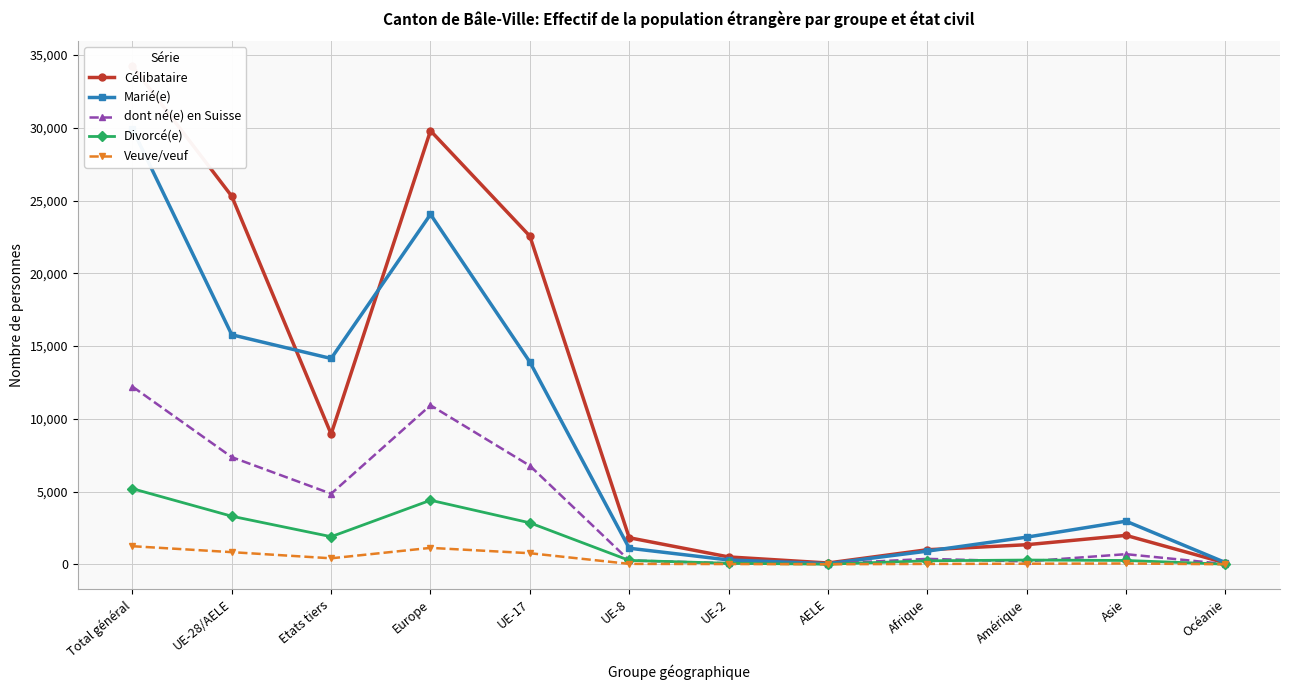

Where is Marié(e) nearest to the value 14976?

UE-28/AELE